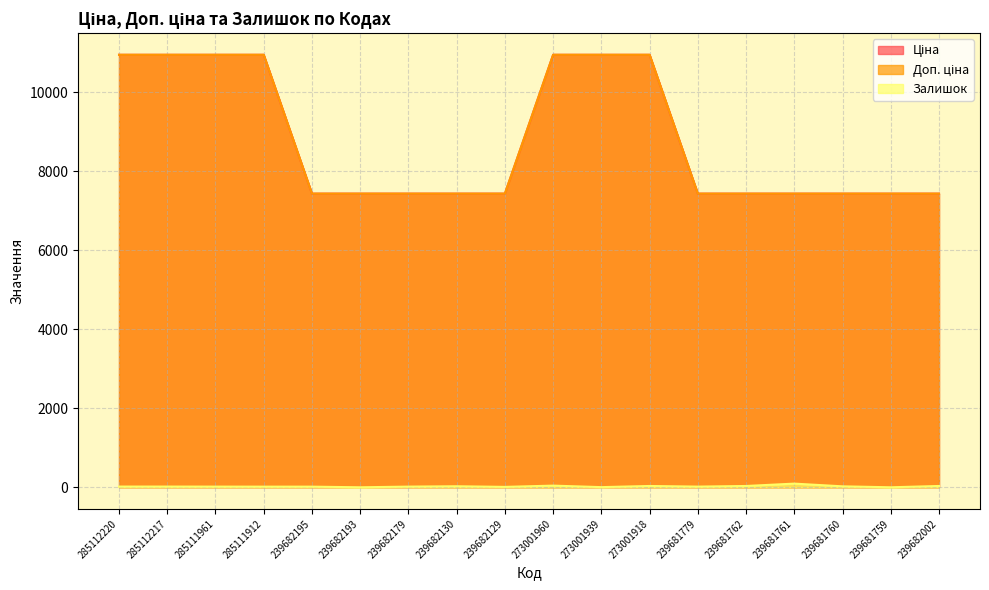

Reading left to right, list all the values displayed in this chart.

Ціна: 10952.0	10952.0	10952.0	10952.0	7436.2	7436.2	7436.2	7436.2	7436.2	10952.0	10952.0	10952.0	7436.2	7436.2	7436.2	7436.2	7436.2	7436.2
Доп. ціна: 10952.0	10952.0	10952.0	10952.0	7436.2	7436.2	7436.2	7436.2	7436.2	10952.0	10952.0	10952.0	7436.2	7436.2	7436.2	7436.2	7436.2	7436.2
Залишок: 18.0	18.0	17.0	16.0	16.0	0.0	17.0	26.0	10.0	42.0	4.0	33.0	17.0	33.0	93.0	24.0	0.0	33.0